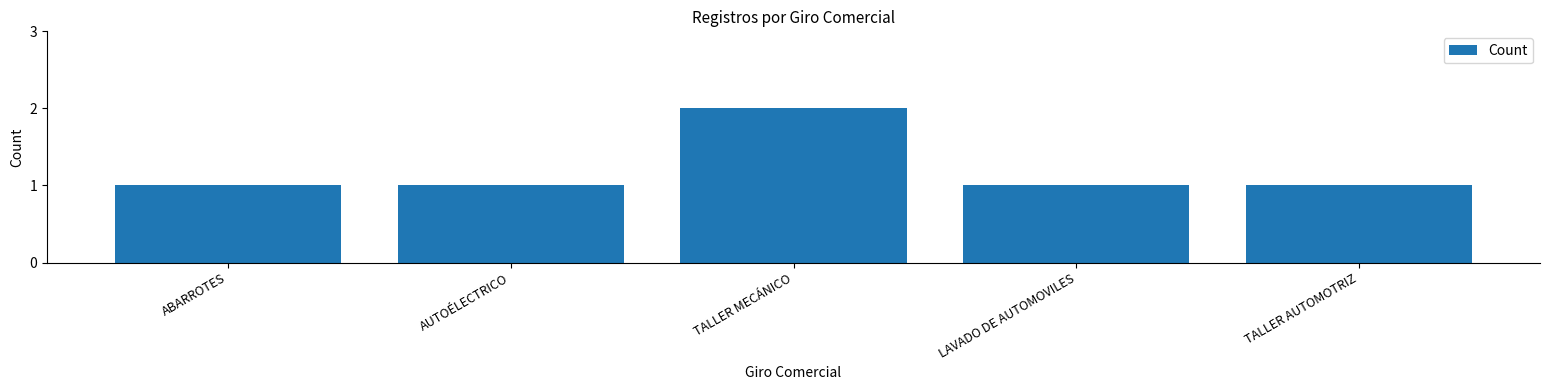

What is the ratio of the value at TALLER MECÁNICO to the value at ABARROTES?

2.0